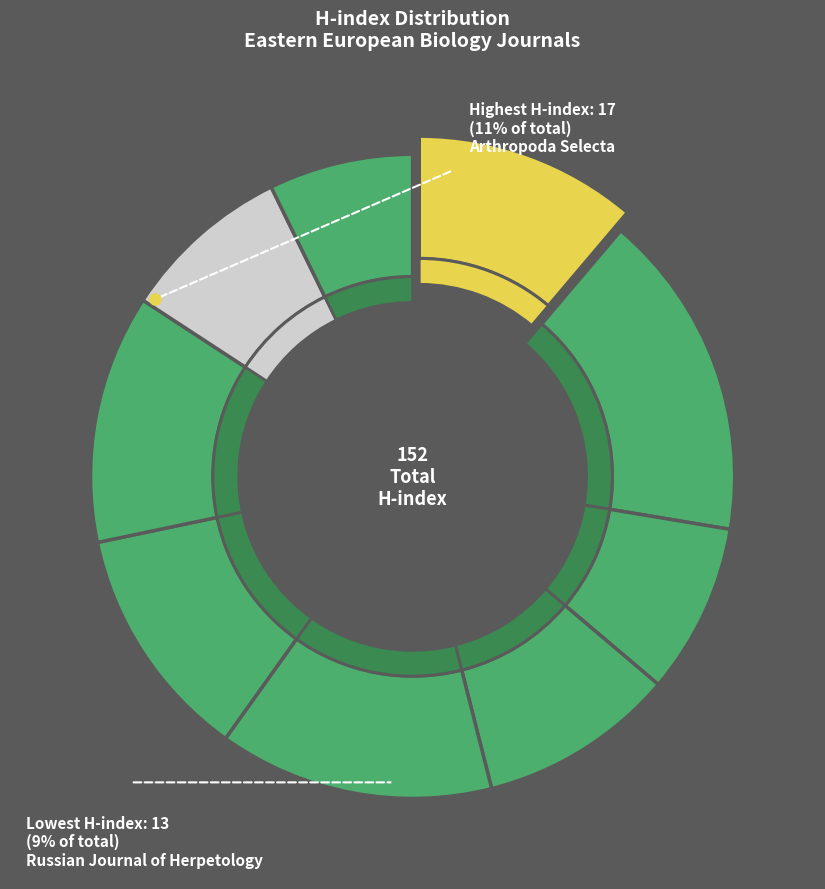

Is it true that Mikologiya I Fitopatologiya is 1% of the pie?

False